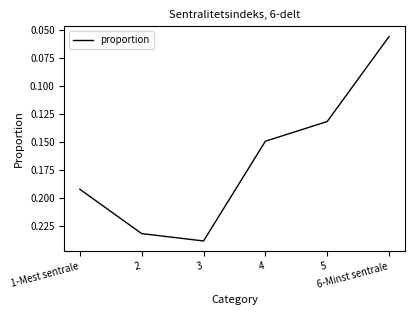

True or false: there are more than 0 points higher than both neighbors.

True